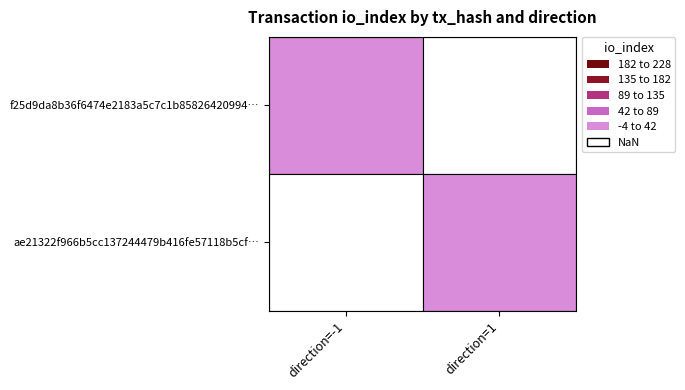

Which series has the largest total across all categories?

ae21322f966b5cc137244479b416fe57118b5cf